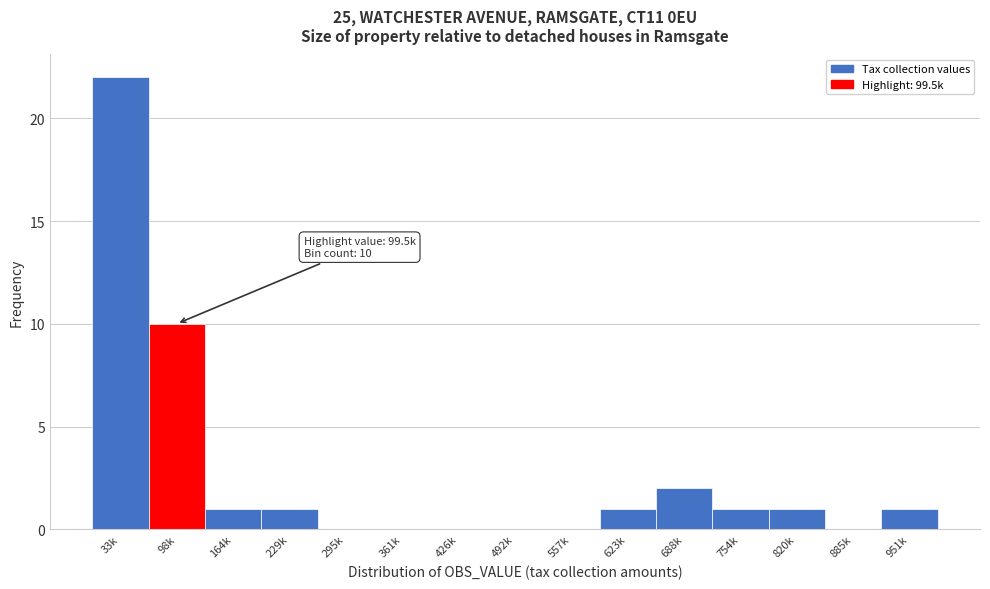

Reading right to left, extract all data points from this chart.

951k=1	885k=0	820k=1	754k=1	688k=2	623k=1	557k=0	492k=0	426k=0	361k=0	295k=0	229k=1	164k=1	98k=10	33k=22